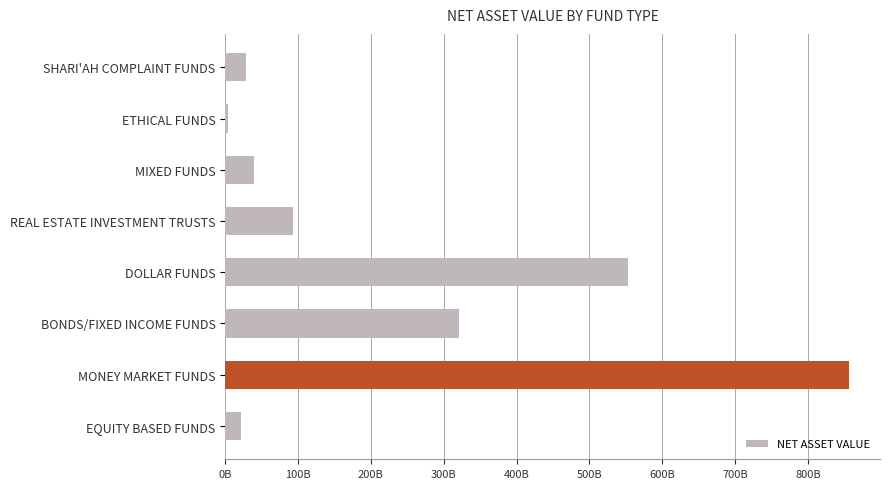

Are the bars horizontal?

Yes